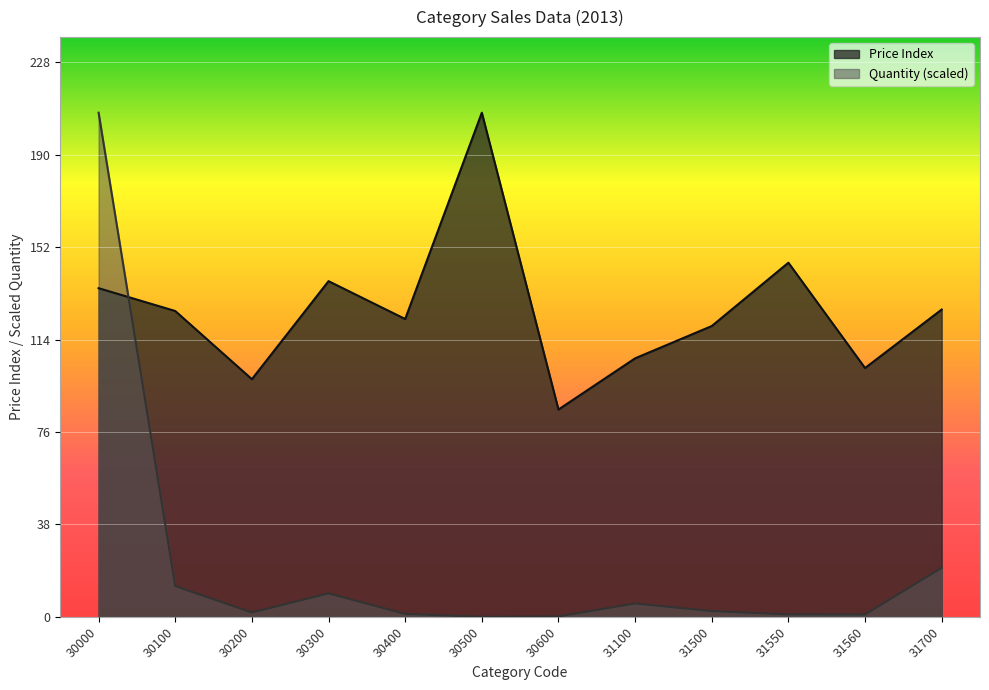

What is the value of the Price Index point at the 12th from the left?

126.6